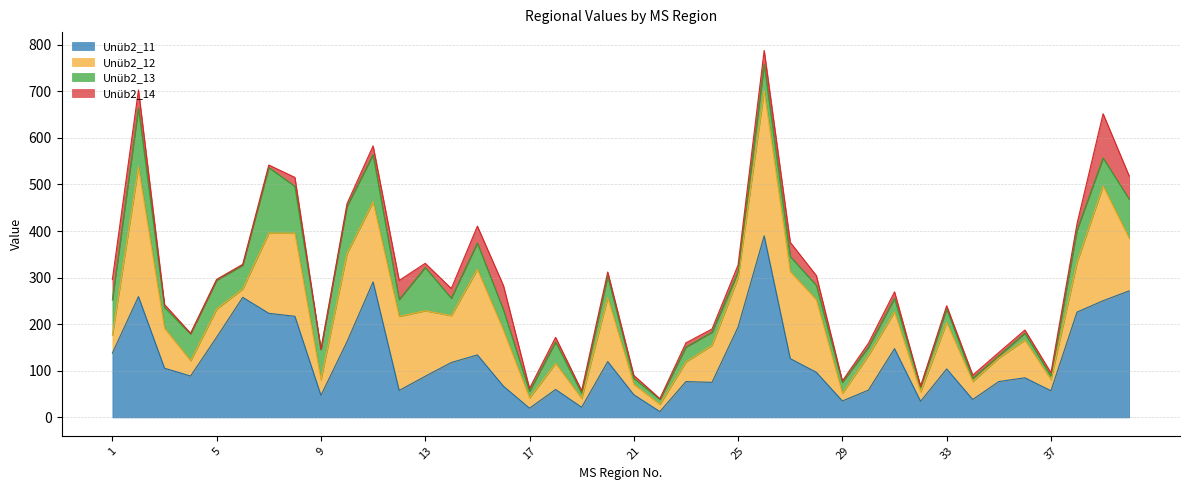

What is the value of the Unüb2_13 point at the 31st from the left?

28.9